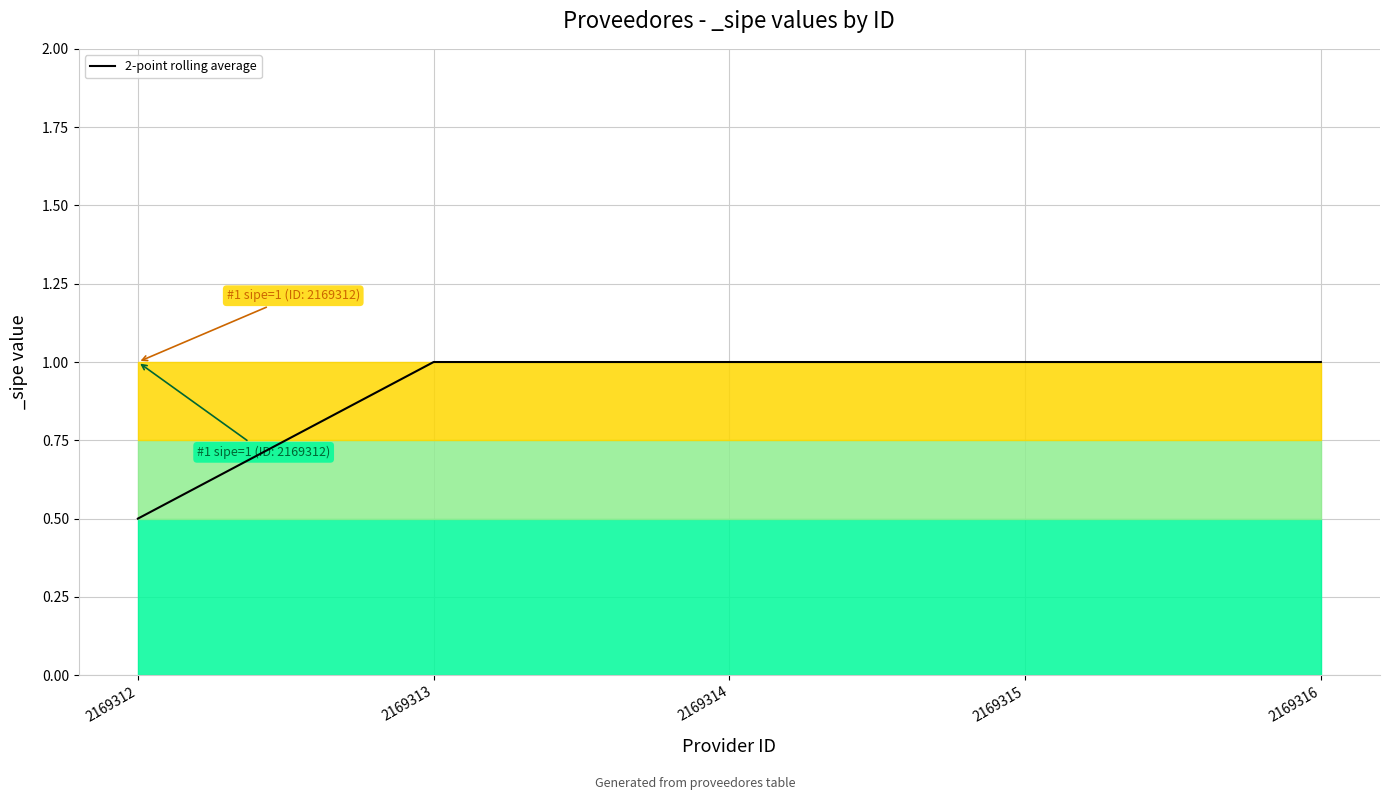

At which category does the chart reach its minimum across all series?

2169312